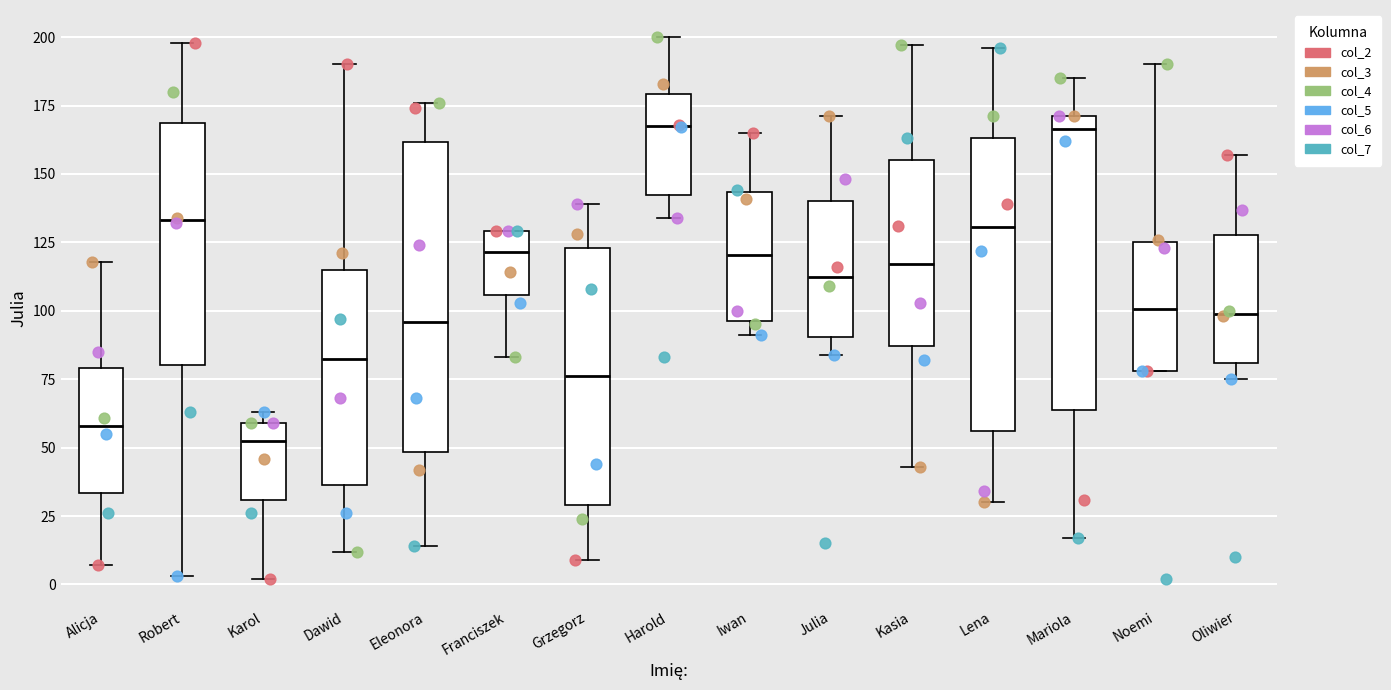

Reading left to right, transcribe this box plot: for each box, give where its median line is, the range the box spans, and where its two whiskers end, as read against the y-axis. The values are not printed on the chart, so give them approximately, as read against the axis.

Alicja: median 60, box 35 to 80, whiskers 5 to 120
Robert: median 135, box 80 to 170, whiskers 5 to 200
Karol: median 55, box 30 to 60, whiskers 0 to 65
Dawid: median 85, box 35 to 115, whiskers 10 to 190
Eleonora: median 95, box 50 to 160, whiskers 15 to 175
Franciszek: median 120, box 105 to 130, whiskers 85 to 130
Grzegorz: median 75, box 30 to 125, whiskers 10 to 140
Harold: median 170, box 140 to 180, whiskers 135 to 200
Iwan: median 120, box 95 to 145, whiskers 90 to 165
Julia: median 115, box 90 to 140, whiskers 85 to 170
Kasia: median 115, box 85 to 155, whiskers 45 to 195
Lena: median 130, box 55 to 165, whiskers 30 to 195
Mariola: median 165, box 65 to 170, whiskers 15 to 185
Noemi: median 100, box 80 to 125, whiskers 80 to 190
Oliwier: median 100, box 80 to 130, whiskers 75 to 155